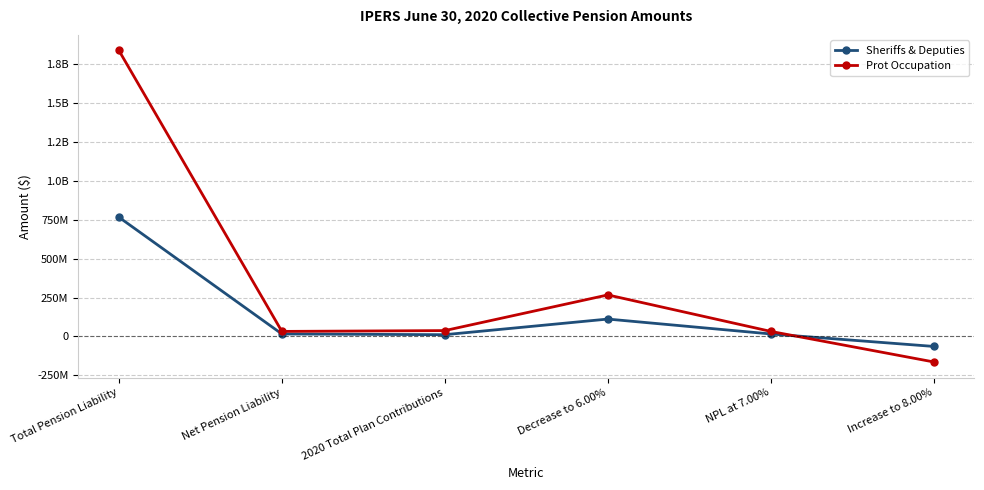

The Sheriffs & Deputies series shows 29224279 at NPL at 7.00%. True or false?

False